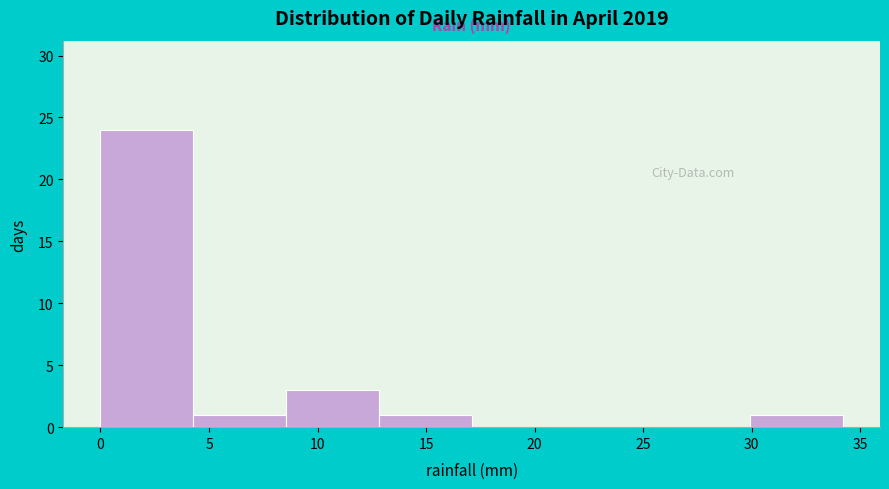

Which range on the x-axis has the tallest bar?

0.0 to 4.5